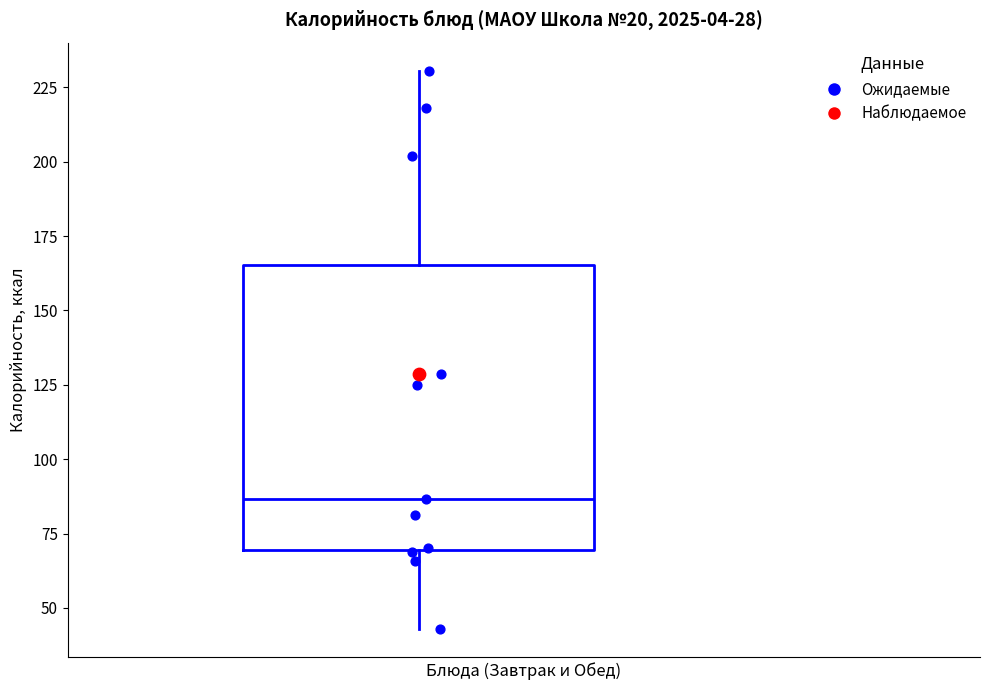

Where is the upper edge of the box on the y-axis? The values are not printed on the chart, so give them approximately, as read against the axis.

165